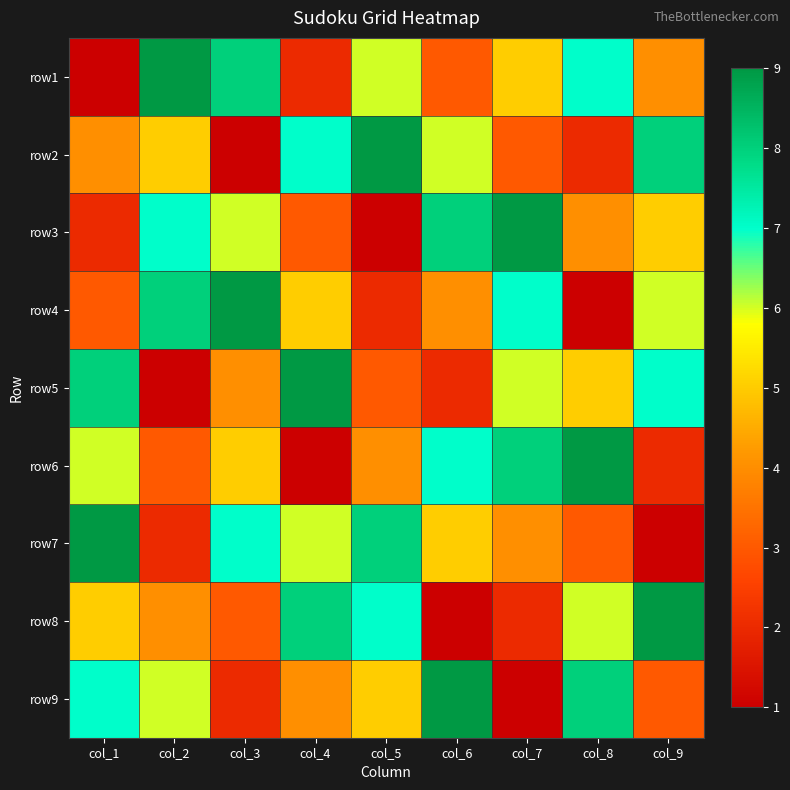

Reading left to right, transcribe all the data shown in this chart.

row1: col_1=1	col_2=9	col_3=8	col_4=2	col_5=6	col_6=3	col_7=5	col_8=7	col_9=4
row2: col_1=4	col_2=5	col_3=1	col_4=7	col_5=9	col_6=6	col_7=3	col_8=2	col_9=8
row3: col_1=2	col_2=7	col_3=6	col_4=3	col_5=1	col_6=8	col_7=9	col_8=4	col_9=5
row4: col_1=3	col_2=8	col_3=9	col_4=5	col_5=2	col_6=4	col_7=7	col_8=1	col_9=6
row5: col_1=8	col_2=1	col_3=4	col_4=9	col_5=3	col_6=2	col_7=6	col_8=5	col_9=7
row6: col_1=6	col_2=3	col_3=5	col_4=1	col_5=4	col_6=7	col_7=8	col_8=9	col_9=2
row7: col_1=9	col_2=2	col_3=7	col_4=6	col_5=8	col_6=5	col_7=4	col_8=3	col_9=1
row8: col_1=5	col_2=4	col_3=3	col_4=8	col_5=7	col_6=1	col_7=2	col_8=6	col_9=9
row9: col_1=7	col_2=6	col_3=2	col_4=4	col_5=5	col_6=9	col_7=1	col_8=8	col_9=3